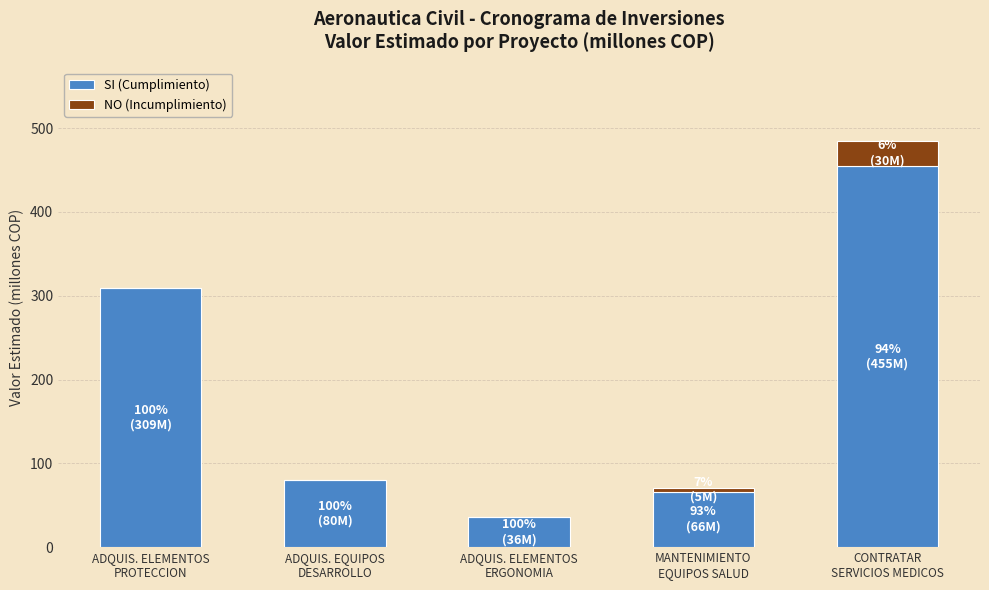

What is the maximum value for SI (Cumplimiento)?

455